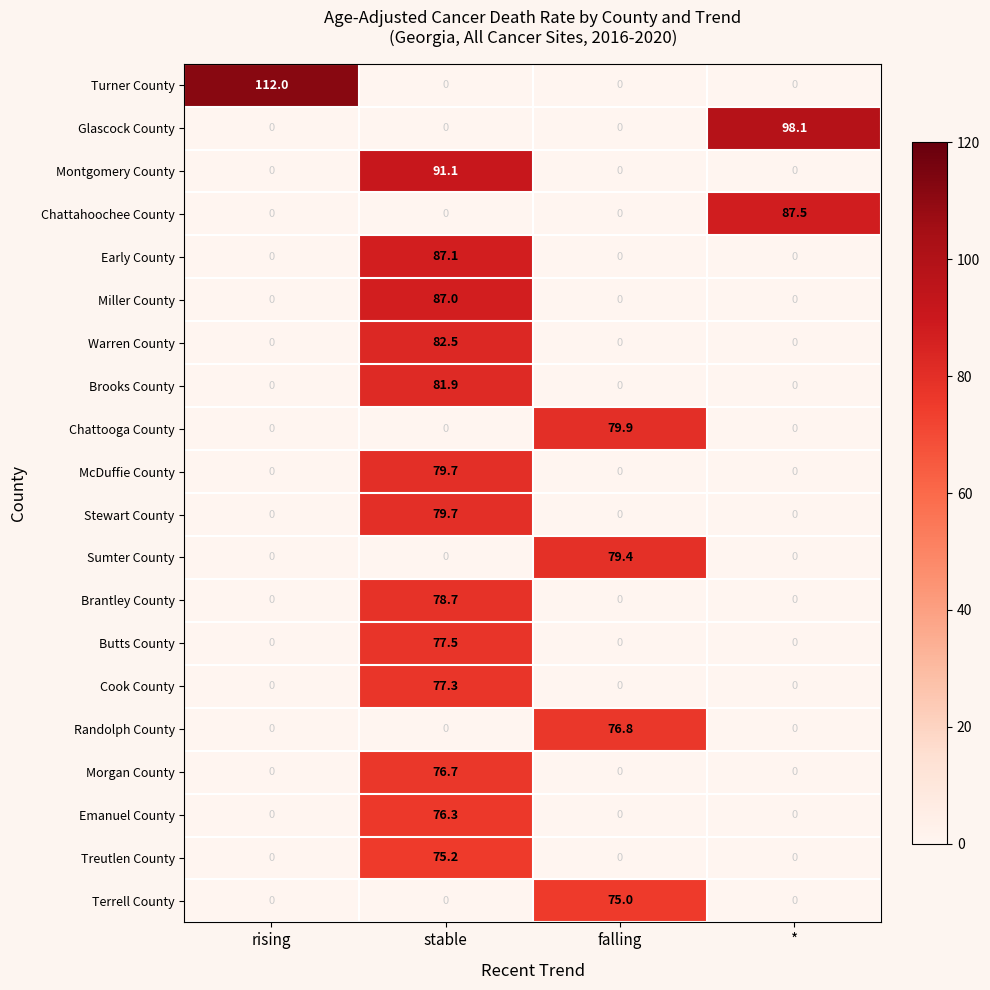

Which series changed the most between rising and falling?

Turner County